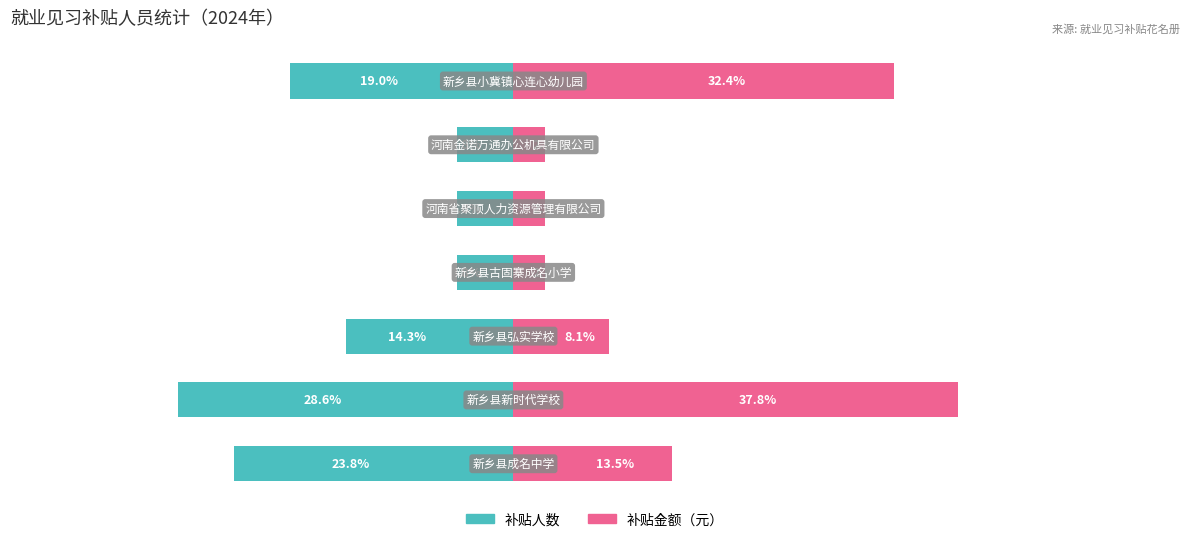

What is the lowest value of the 补贴金额（元） series?

2.7